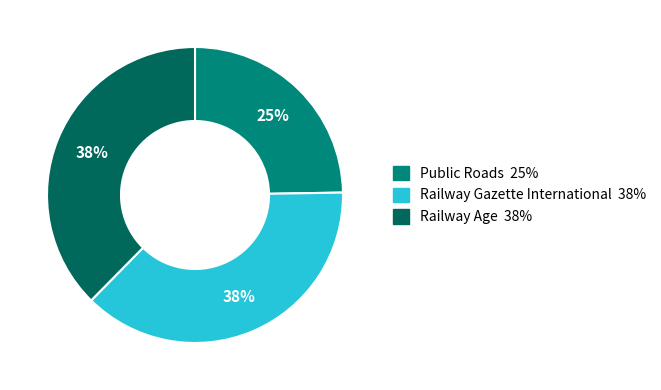

Is the sum of Railway Age and Railway Gazette International greater than half?

Yes